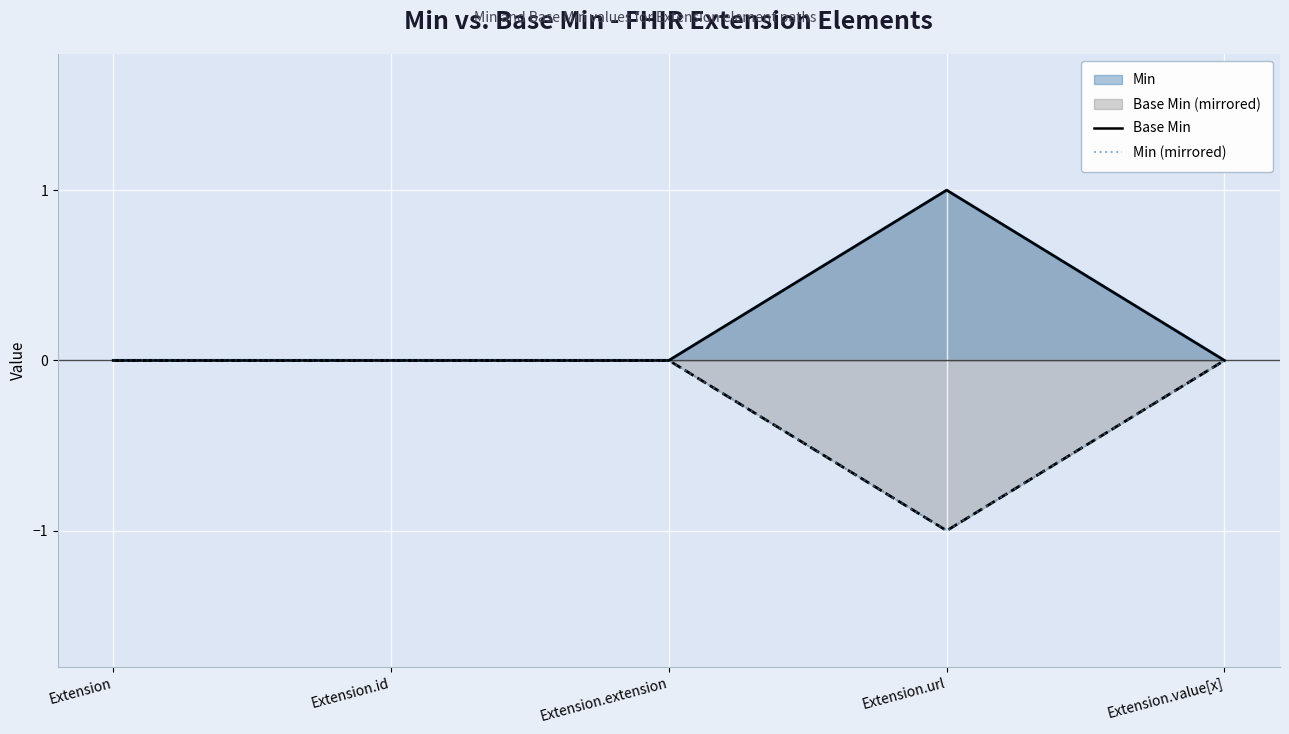

Which category has the lowest value in the Min (mirrored) series?

Extension.url